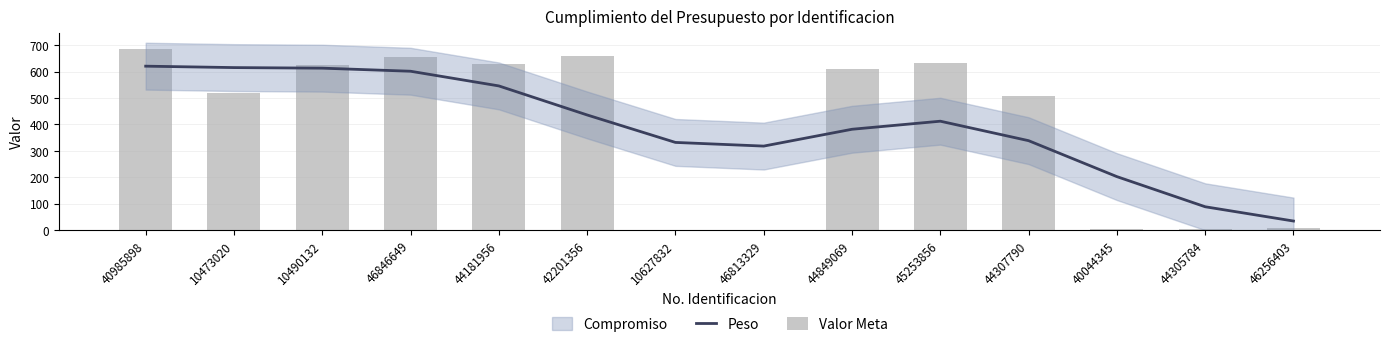

What position from the right is 46813329?

7